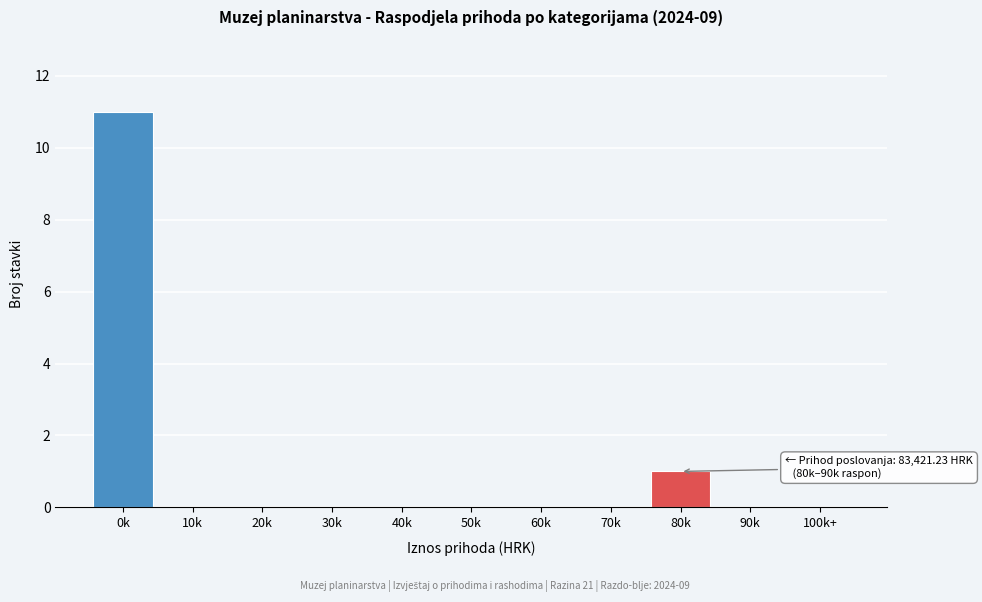

Reading left to right, transcribe all the data shown in this chart.

0k=11	10k=0	20k=0	30k=0	40k=0	50k=0	60k=0	70k=0	80k=1	90k=0	100k+=0